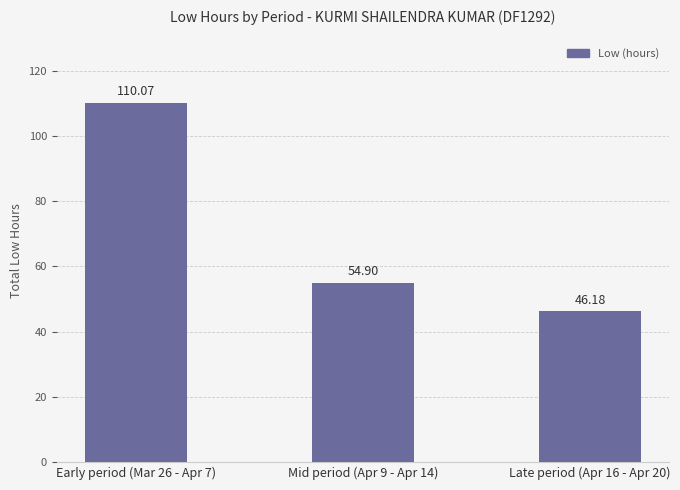

Which label corresponds to the largest value in the chart?

Early period (Mar 26 - Apr 7)